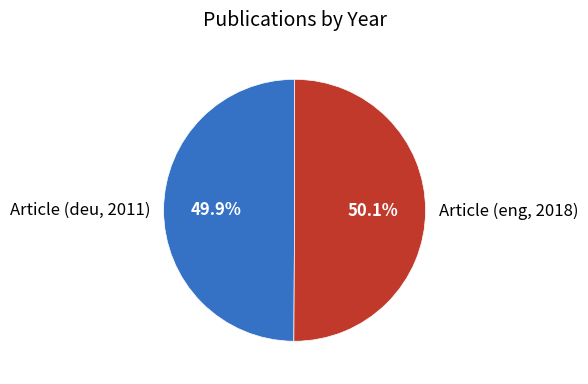

Does any single category account for the majority?

Yes